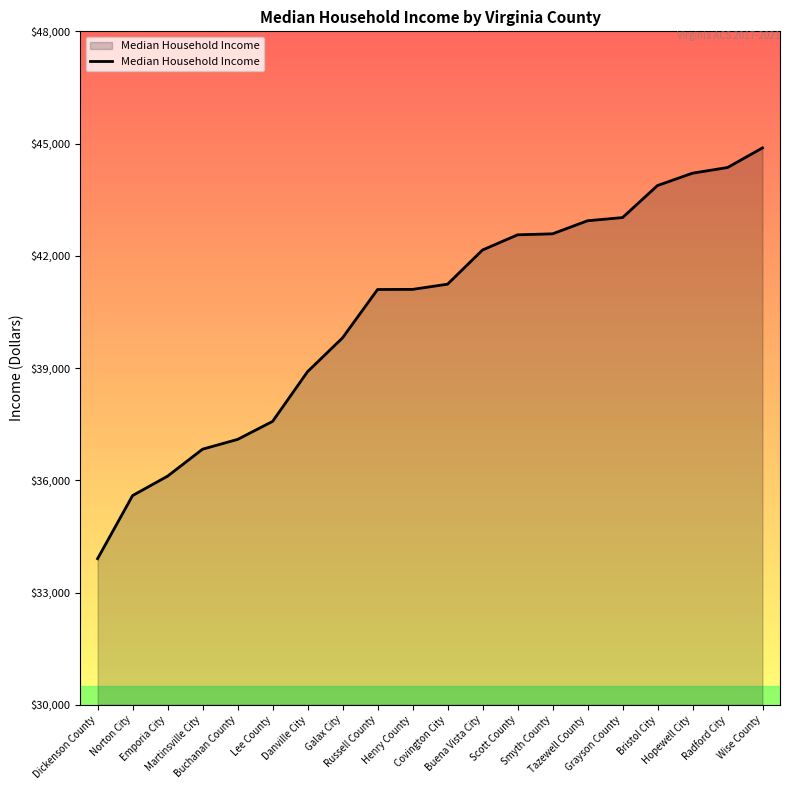

The chart shows a value of 60097 at Smyth County. True or false?

False